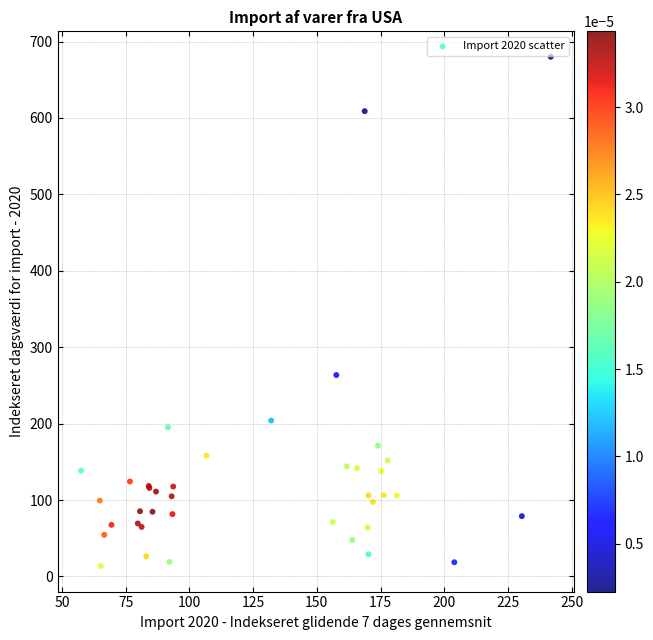

What Y value in the scatter plot is closest to 346?

263.6